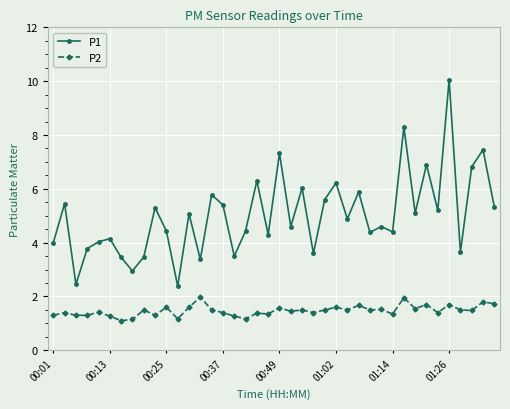

True or false: P2 has more than 2 points higher than both neighbors.

True